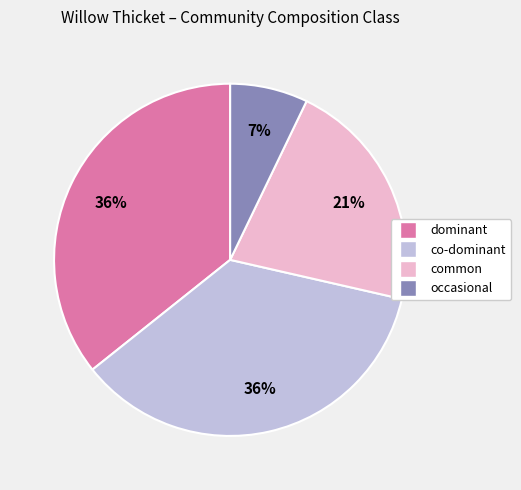

To the nearest percent, what is the difference between the largest and smallest slice percentages?

29%